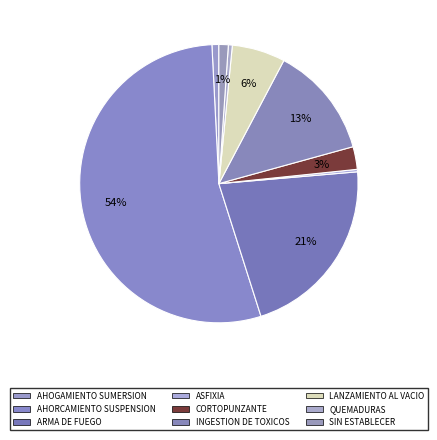

How many segments does this pie chart have?

9